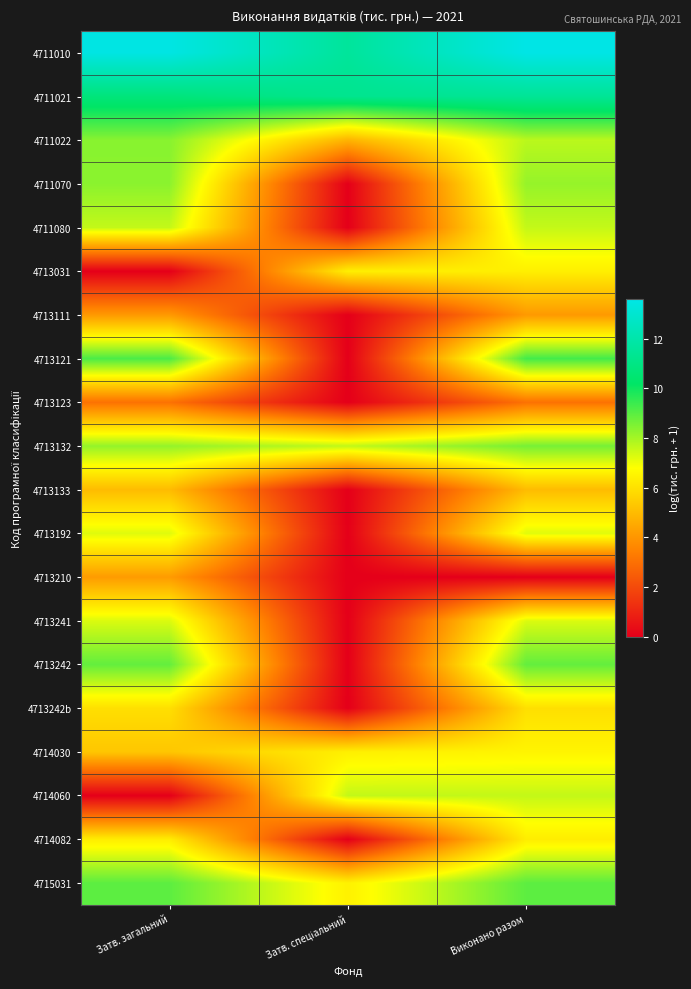

Which series has the largest range (max minus min)?

4713121